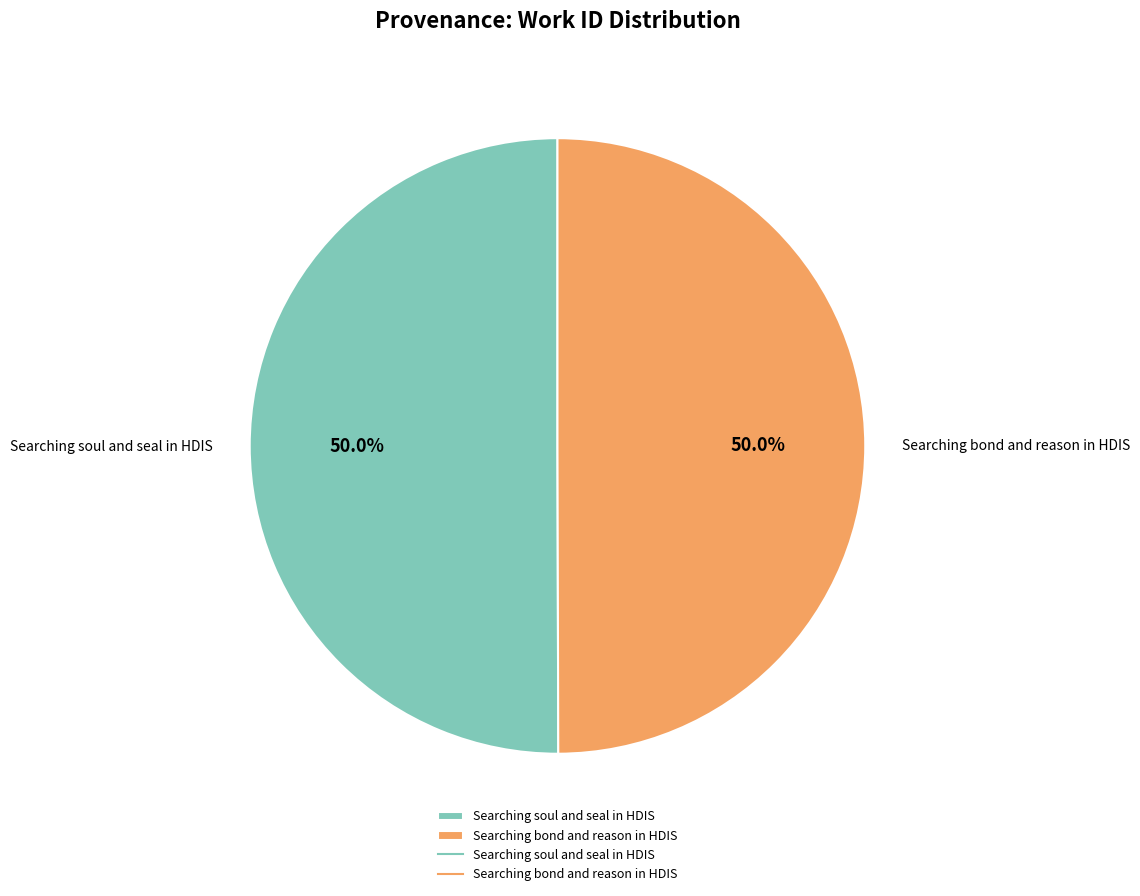

Is the sum of Searching soul and seal in HDIS and Searching bond and reason in HDIS greater than half?

Yes